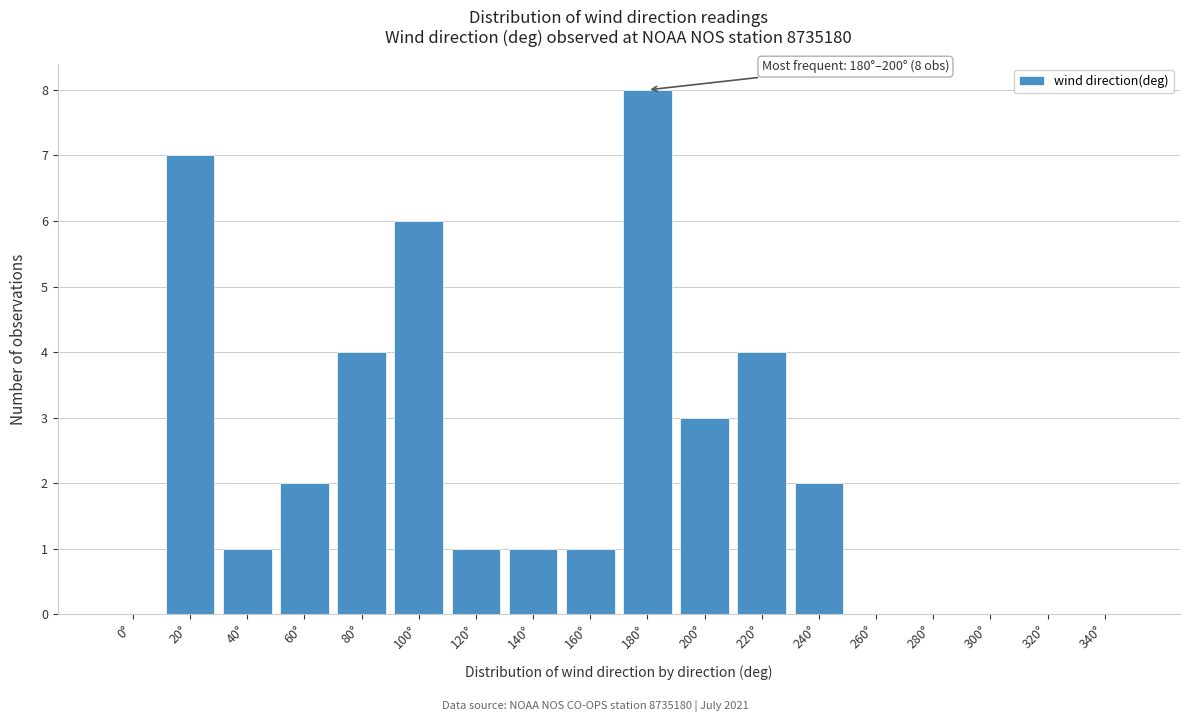

Reading left to right, what are all the values shown in this chart?

0°=0	20°=7	40°=1	60°=2	80°=4	100°=6	120°=1	140°=1	160°=1	180°=8	200°=3	220°=4	240°=2	260°=0	280°=0	300°=0	320°=0	340°=0